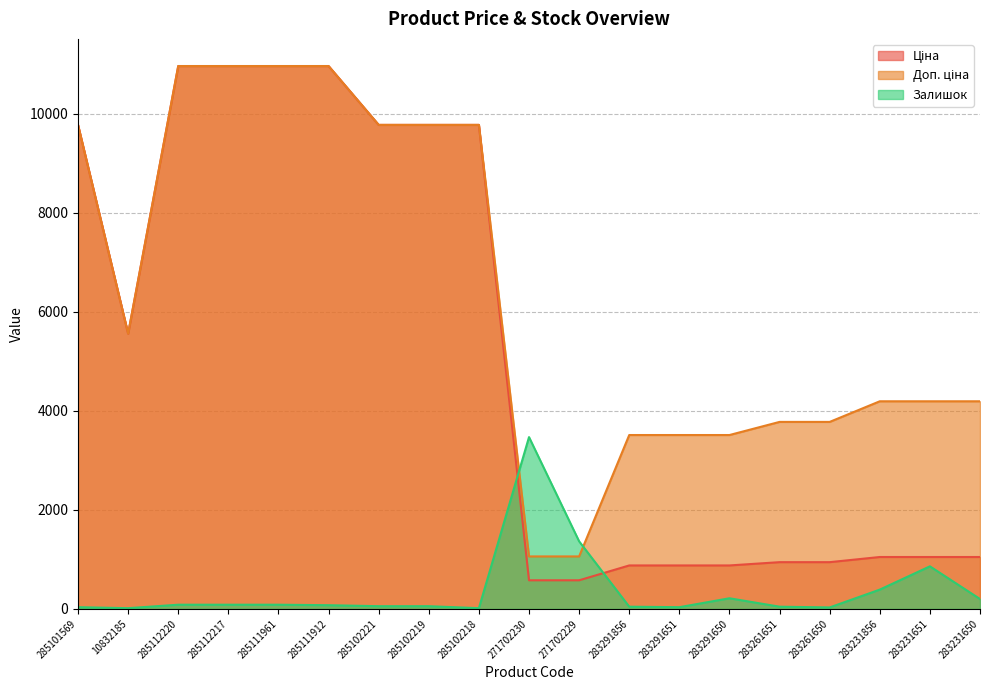

What are all the series names shown in the legend?

Ціна, Доп. ціна, Залишок